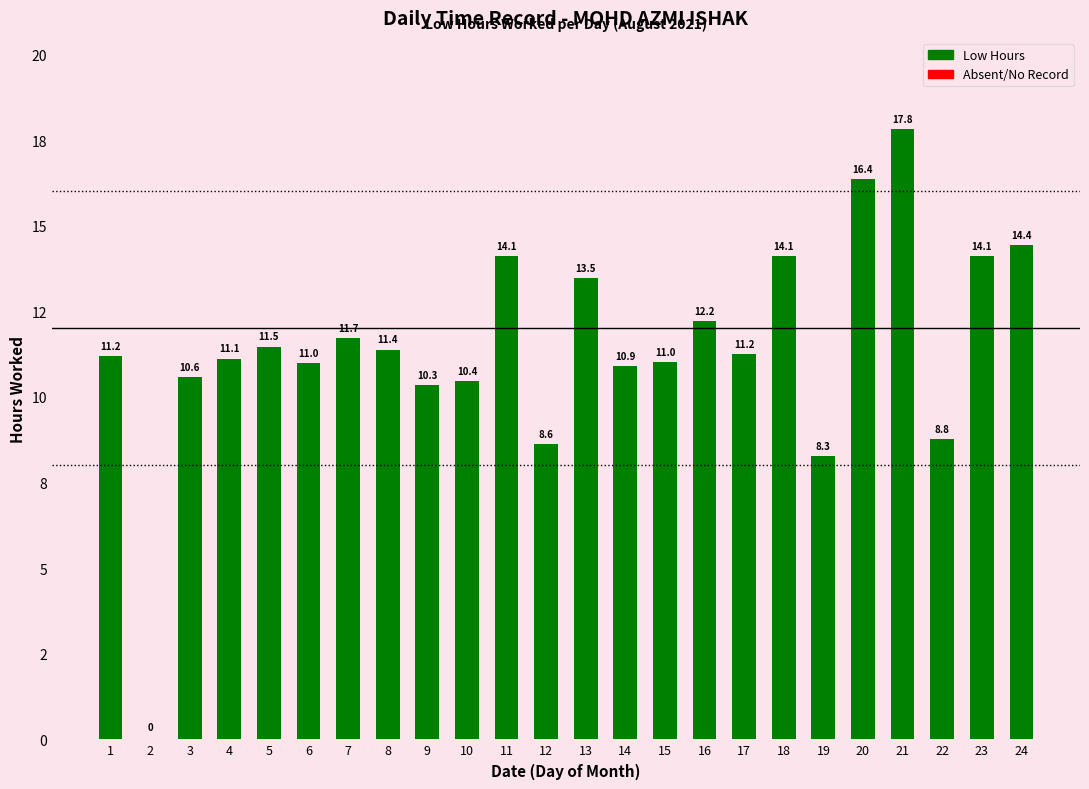

The value at 19 is 8.3. True or false?

True